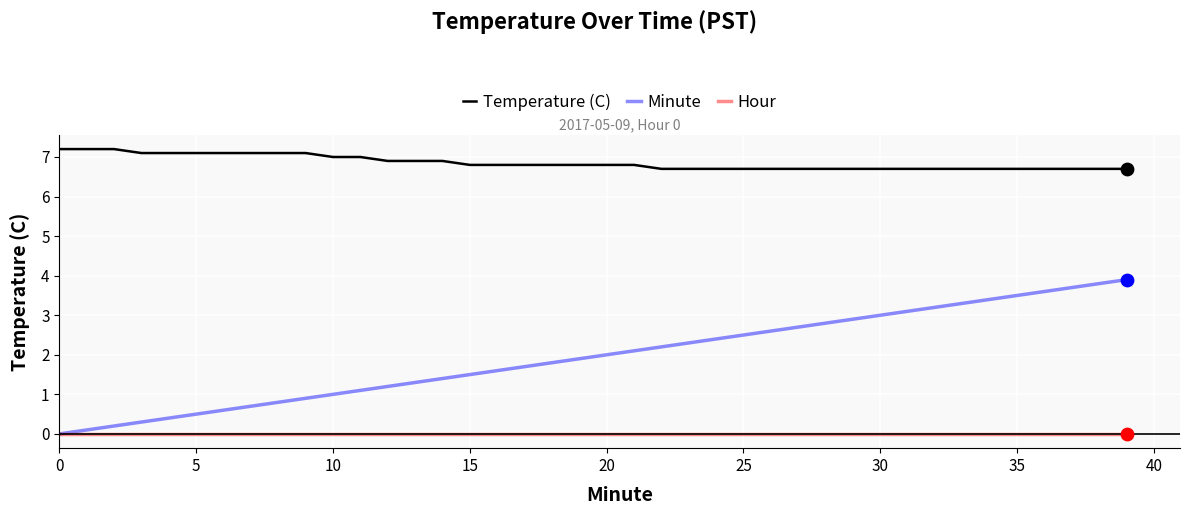

Rank the series by their average value, from lowest to highest.

Hour, Minute, Temperature (C)